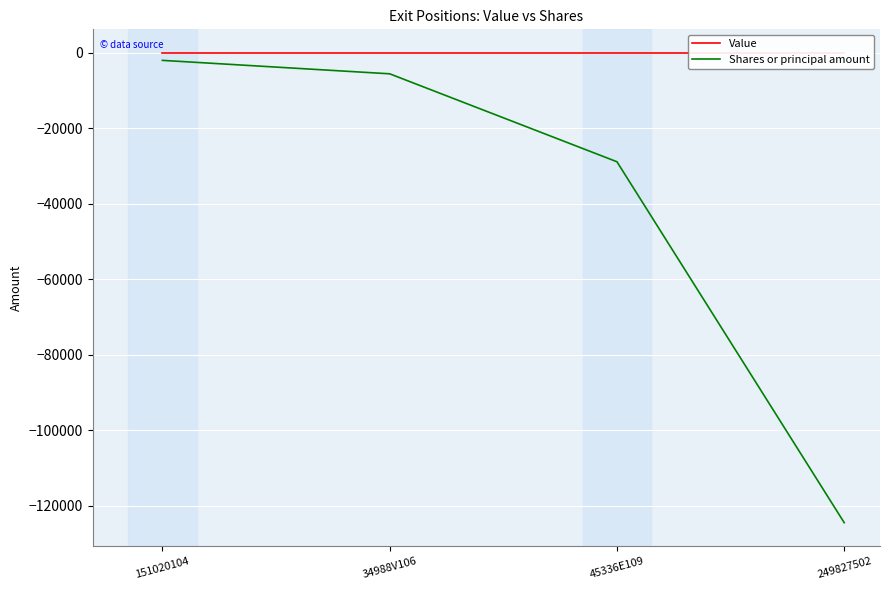

How many lines are shown in the chart?

2